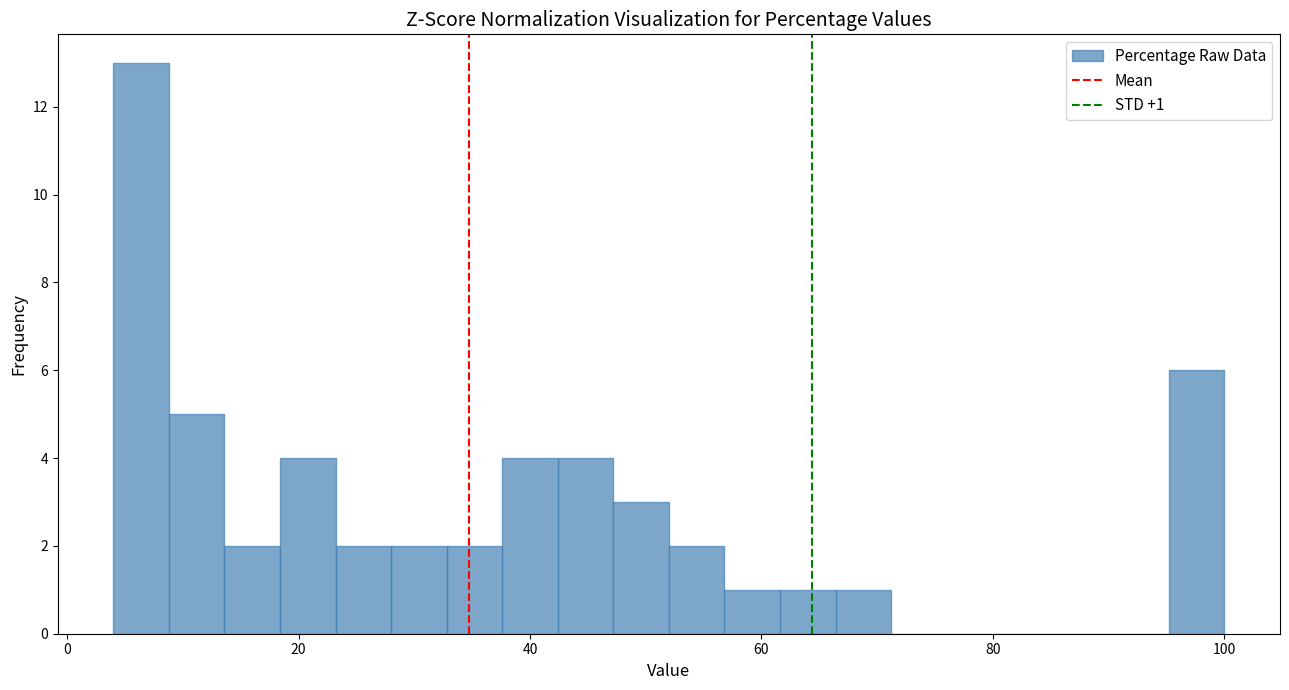

Around what value on the x-axis is the tallest bar? Give the approximate position of its centre, as read against the axis.

6